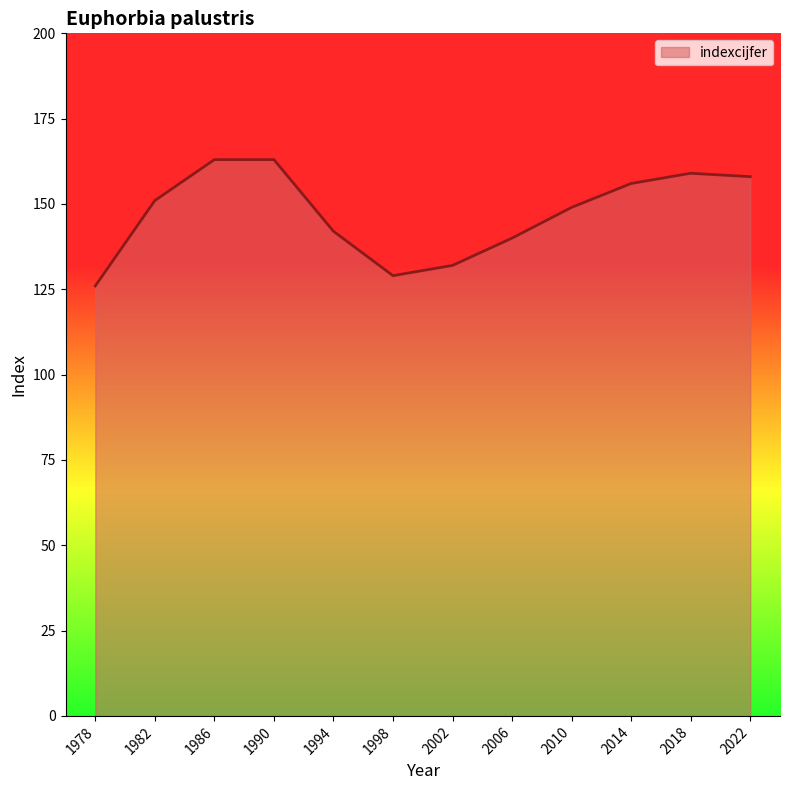

The value at 1994 is 233. True or false?

False